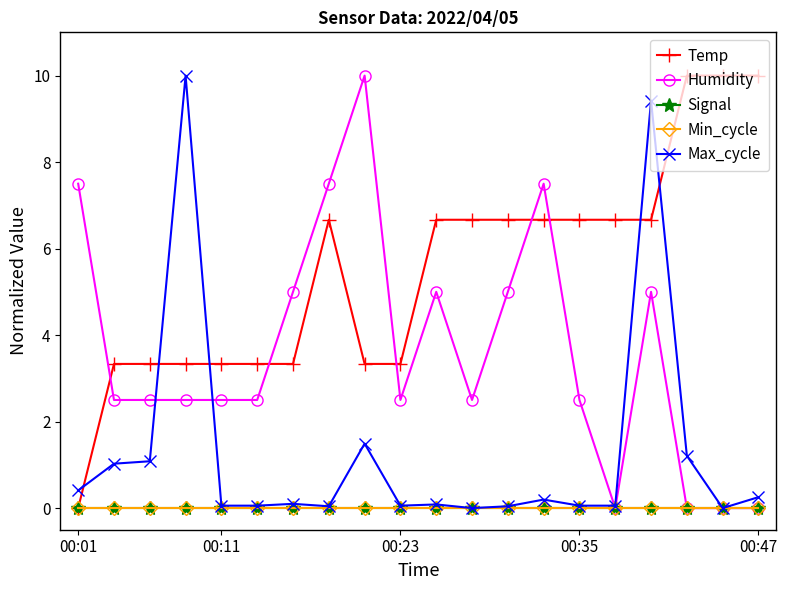

True or false: Signal and Max_cycle cross at least once.

False